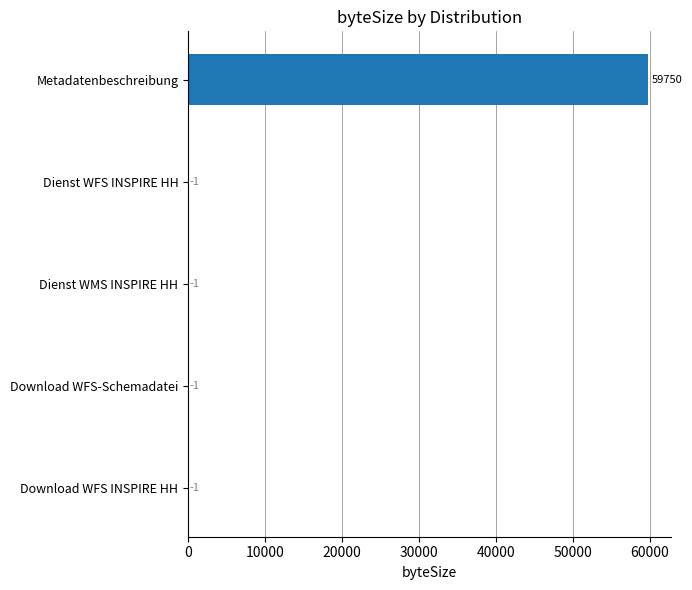

How many values are above zero?

1